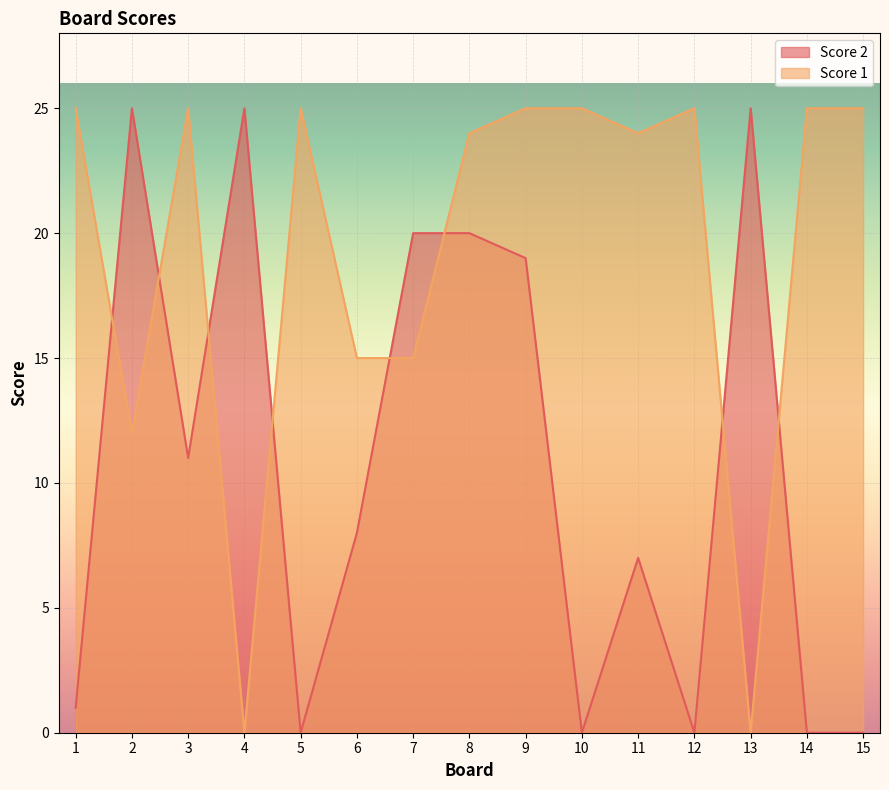

Is it true that Score 2 equals 0 at 10?

True